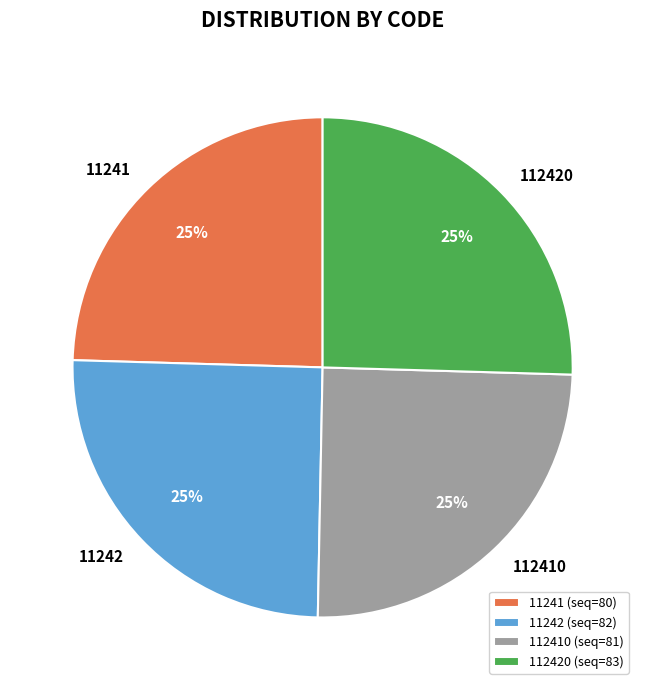

Is there any slice that represents more than half of the pie?

No